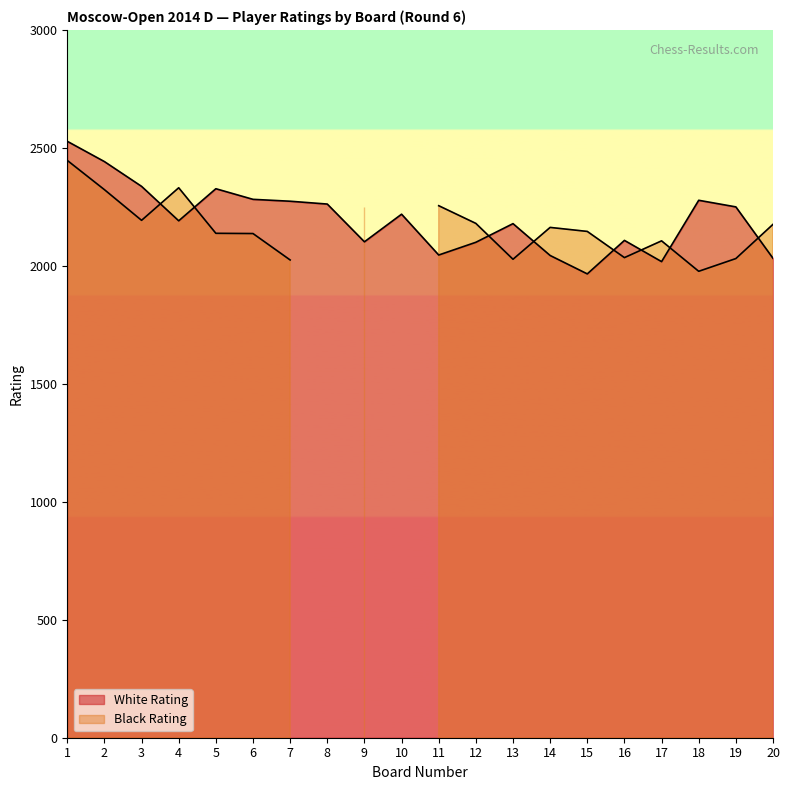

Where is the data nearest to the value 2247?

19